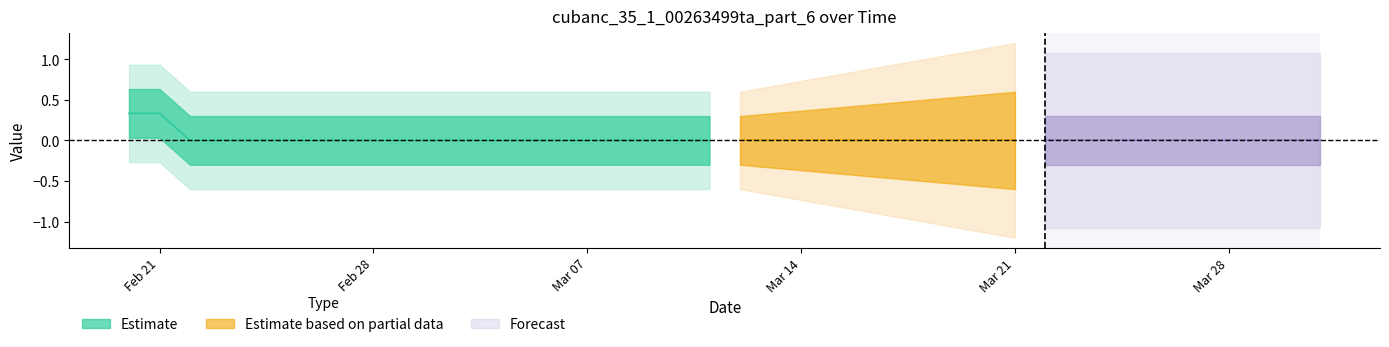

What is the label of the 23rd point from the right?

2022-03-09